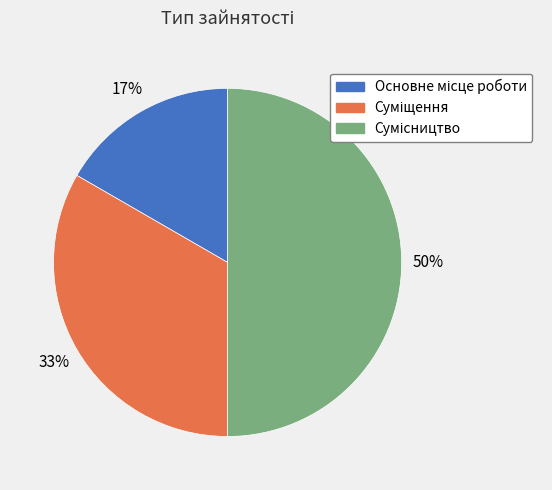

To the nearest percent, what is the difference between the largest and smallest slice percentages?

33%